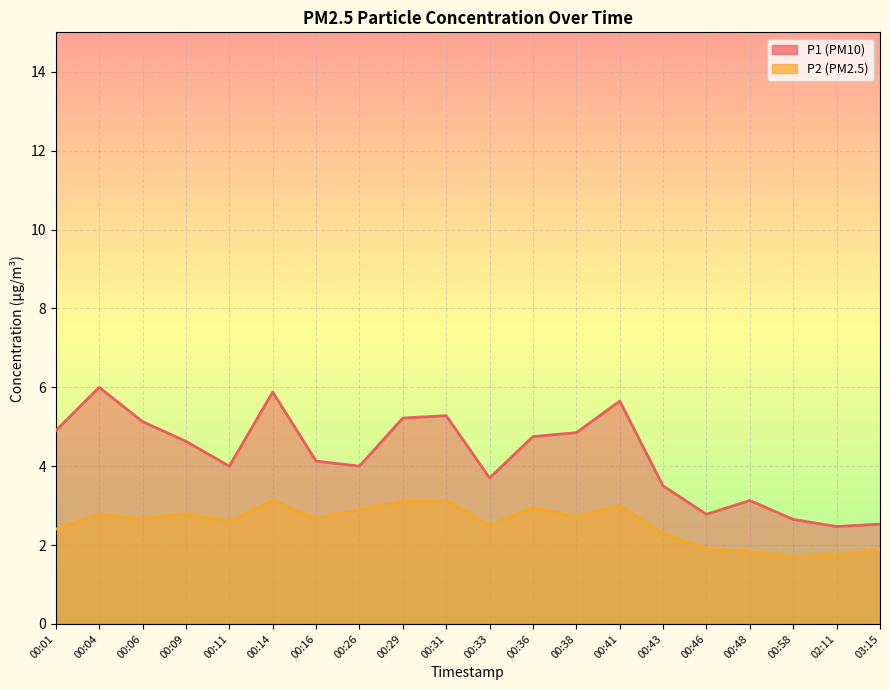

How many interior local peaks does the P2 series have?

6